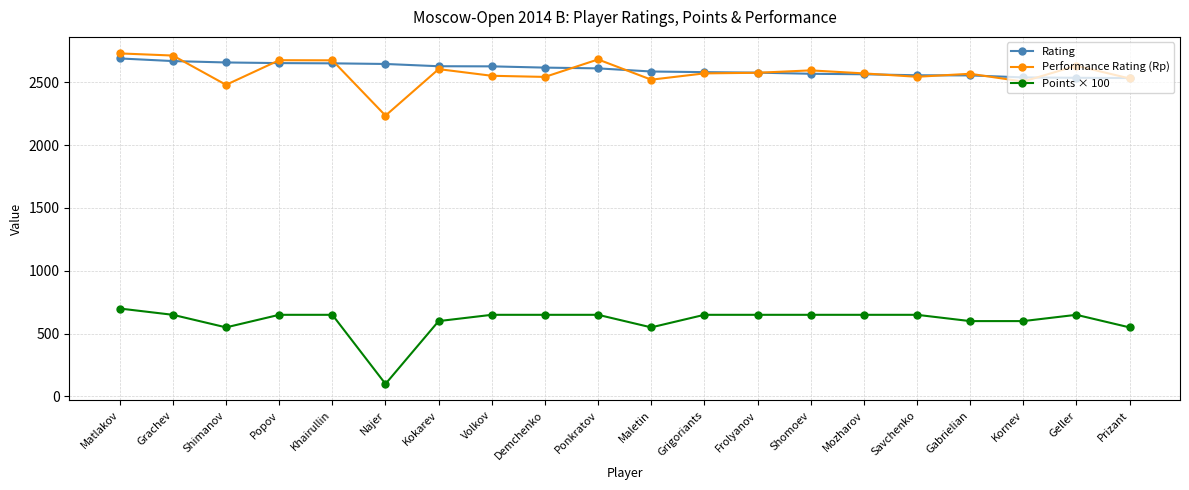

How many lines are shown in the chart?

3